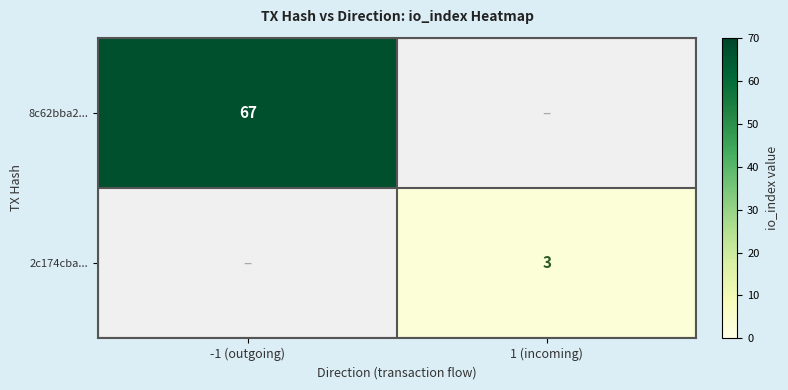

Which category has the lowest value across all series?

1 (incoming)